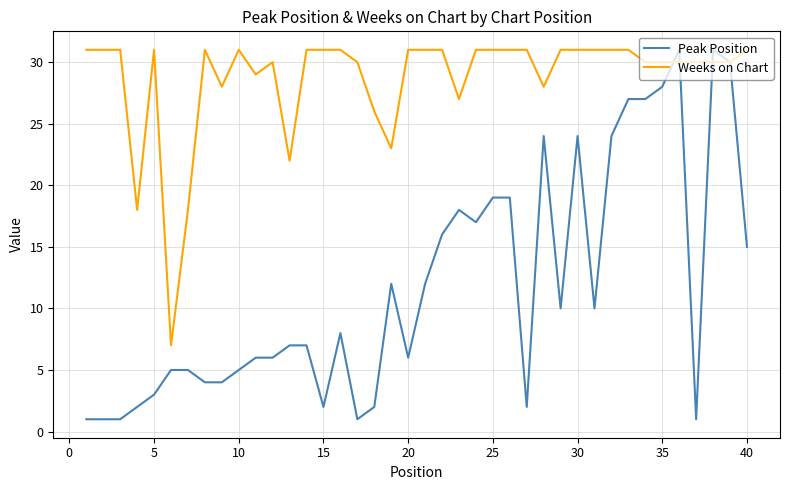

List the series in order of their overall mean, lowest first.

Peak Position, Weeks on Chart